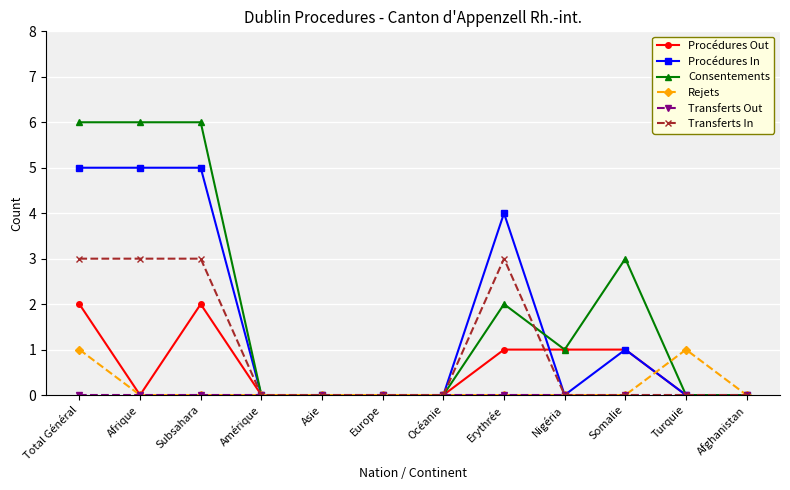

At which label is Procédures In closest to 2?

Somalie